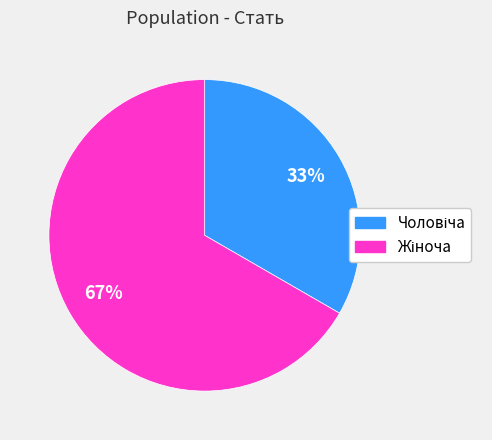

To the nearest percent, what is the average slice percentage?

50%